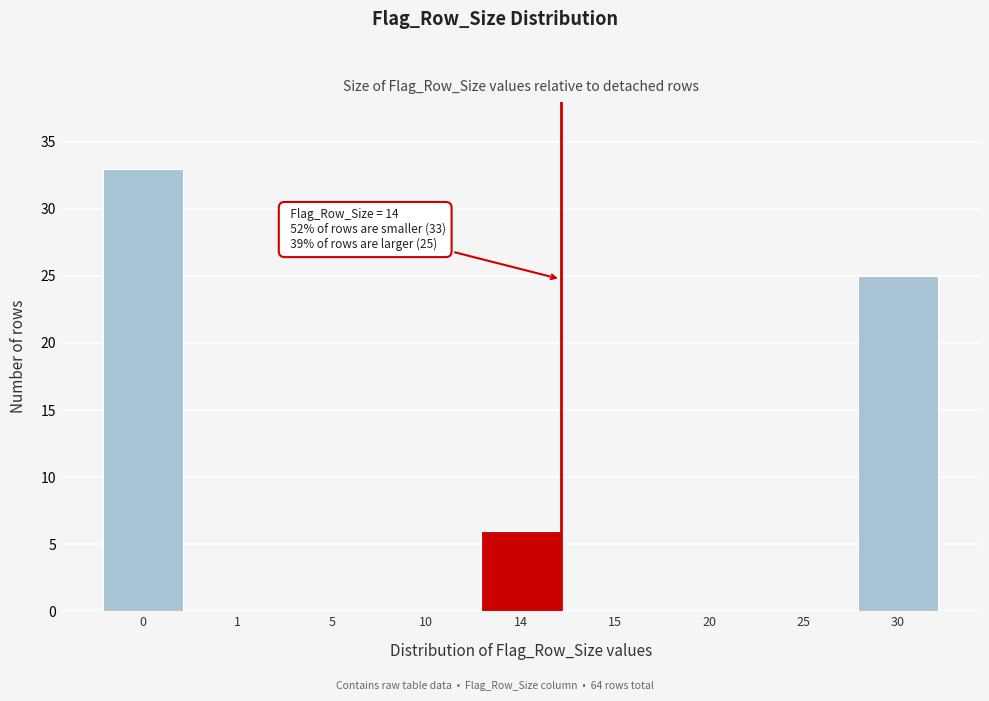

Reading right to left, transcribe all the data shown in this chart.

30=25	25=0	20=0	15=0	14=6	10=0	5=0	1=0	0=33